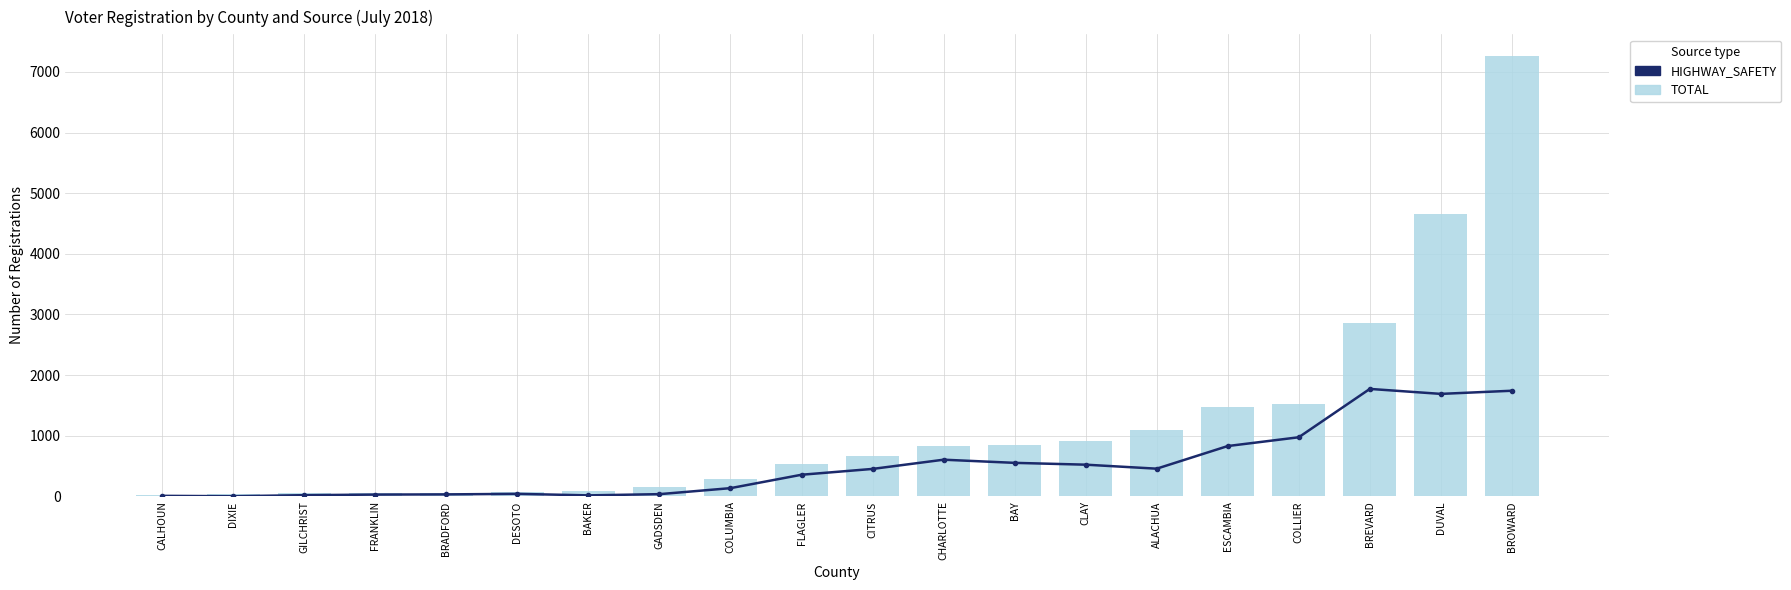

What is the greatest value displayed?

7256